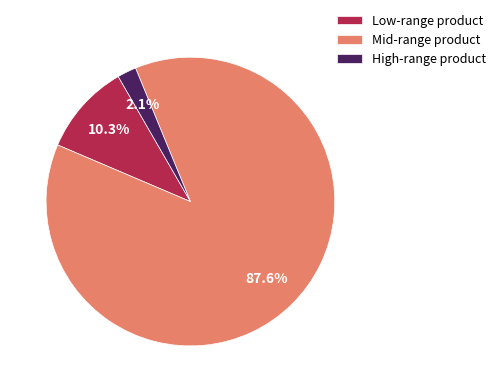

Rank the categories by value from lowest to highest.

High-range product, Low-range product, Mid-range product